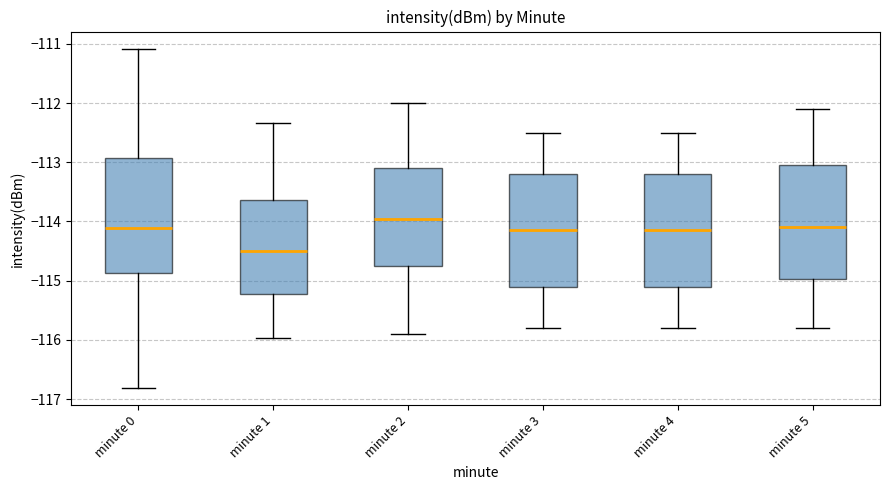

Reading left to right, read every box against the y-axis: the position of its median line, the range the box covers, and the ends of its whiskers. The values are not printed on the chart, so give them approximately, as read against the axis.

minute 0: median -114.1, box -114.9 to -112.9, whiskers -116.8 to -111.1
minute 1: median -114.5, box -115.2 to -113.6, whiskers -116.0 to -112.3
minute 2: median -113.9, box -114.7 to -113.1, whiskers -115.9 to -112.0
minute 3: median -114.1, box -115.1 to -113.2, whiskers -115.8 to -112.5
minute 4: median -114.1, box -115.1 to -113.2, whiskers -115.8 to -112.5
minute 5: median -114.1, box -115.0 to -113.0, whiskers -115.8 to -112.1